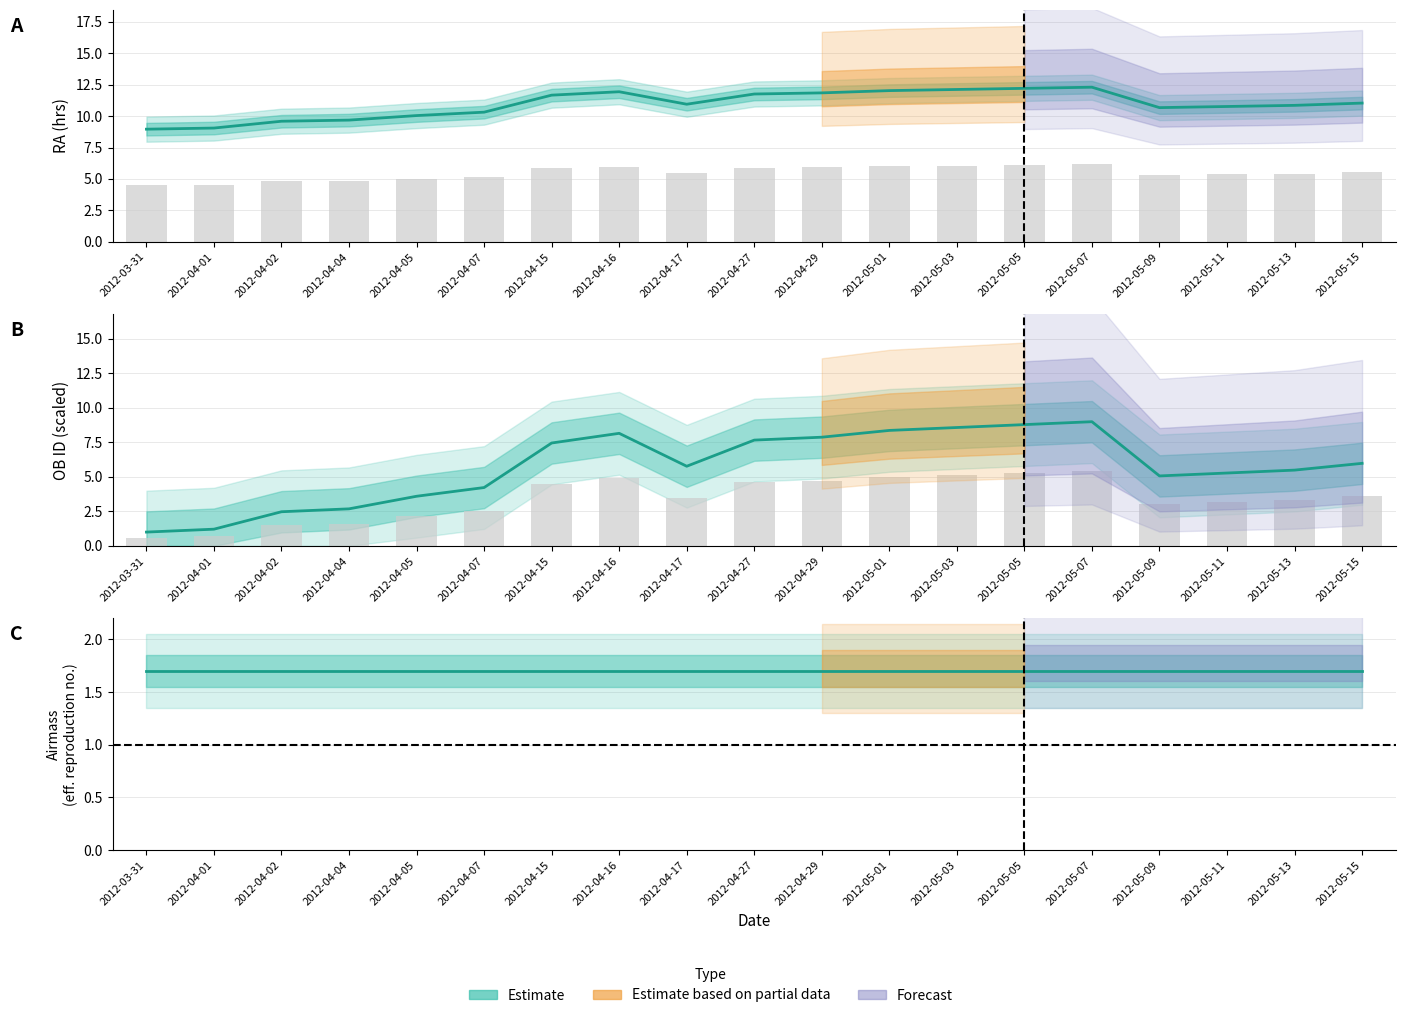

How many bars are there in total?

38